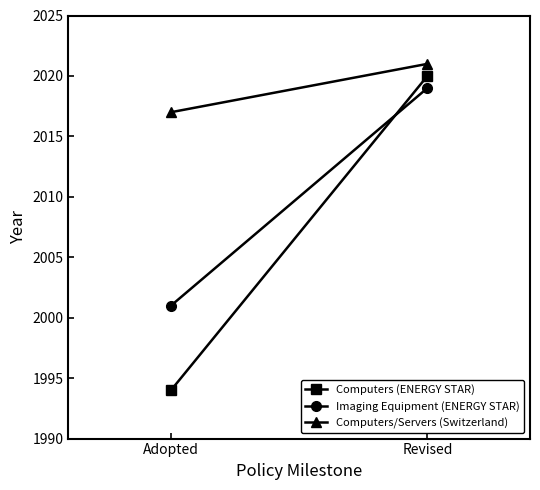

List the series in order of their overall mean, highest first.

Computers/Servers (Switzerland), Imaging Equipment (ENERGY STAR), Computers (ENERGY STAR)